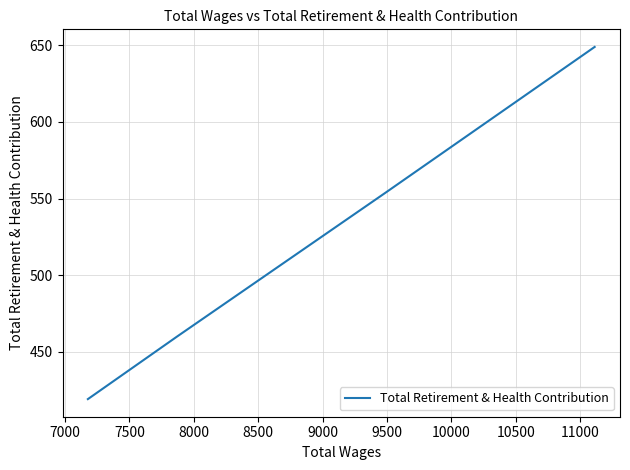

What is the sum of the values at 7000 and 7500?

1014